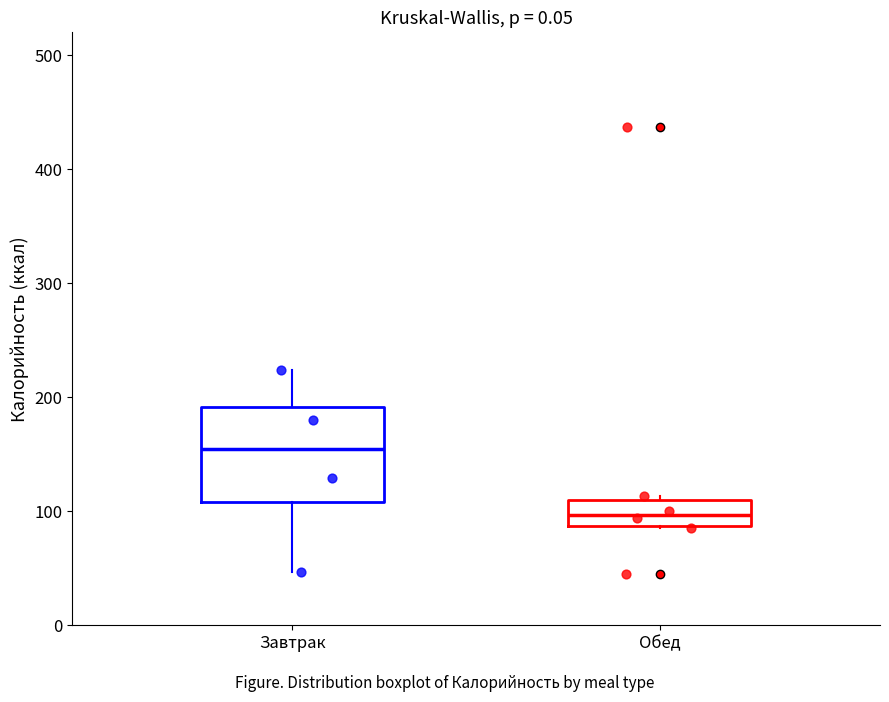

Reading left to right, transcribe this box plot: for each box, give where its median line is, the range the box spans, and where its two whiskers end, as read against the y-axis. The values are not printed on the chart, so give them approximately, as read against the axis.

Завтрак: median 150, box 110 to 190, whiskers 50 to 220
Обед: median 100, box 90 to 110, whiskers 90 to 110 (just above the box's upper edge)